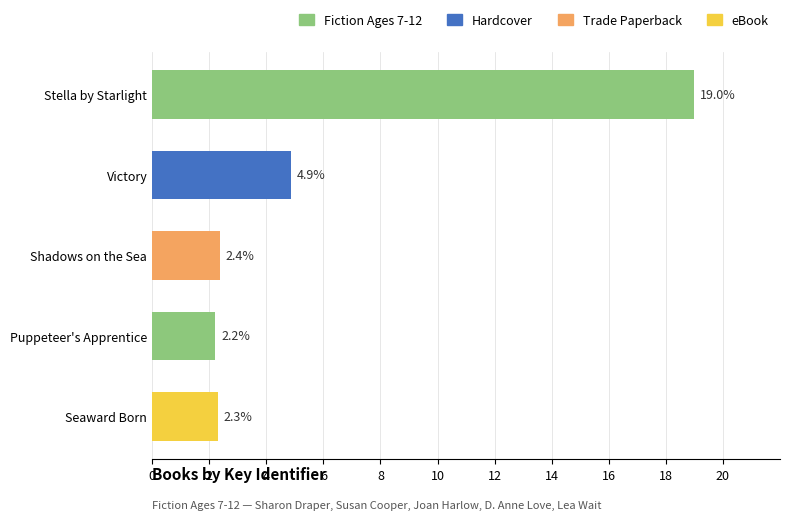

Approximately how many times larger is the value at Stella by Starlight compared to Seaward Born?

8.2